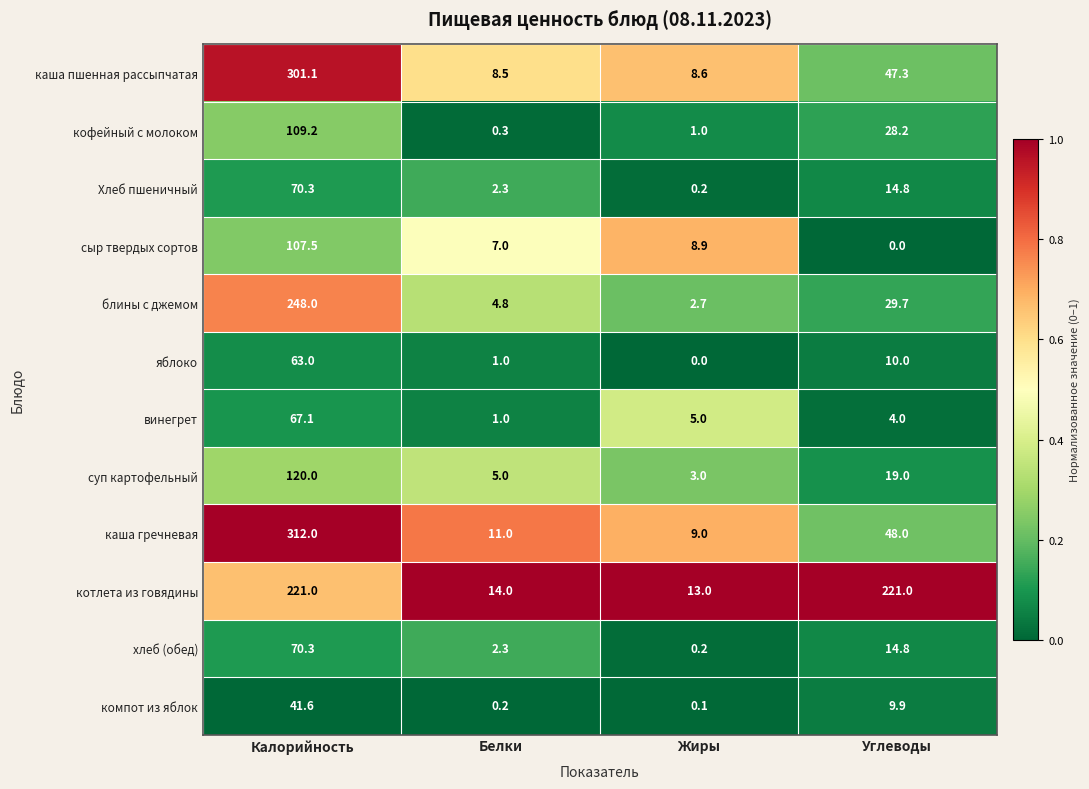

Count the number of data series in this chart.

12